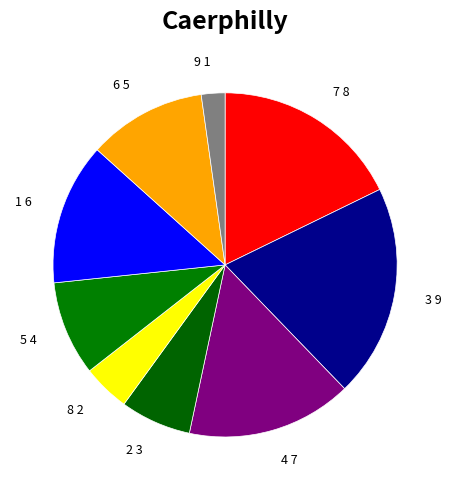

Between 1 6 and 8 2, which is larger?

1 6